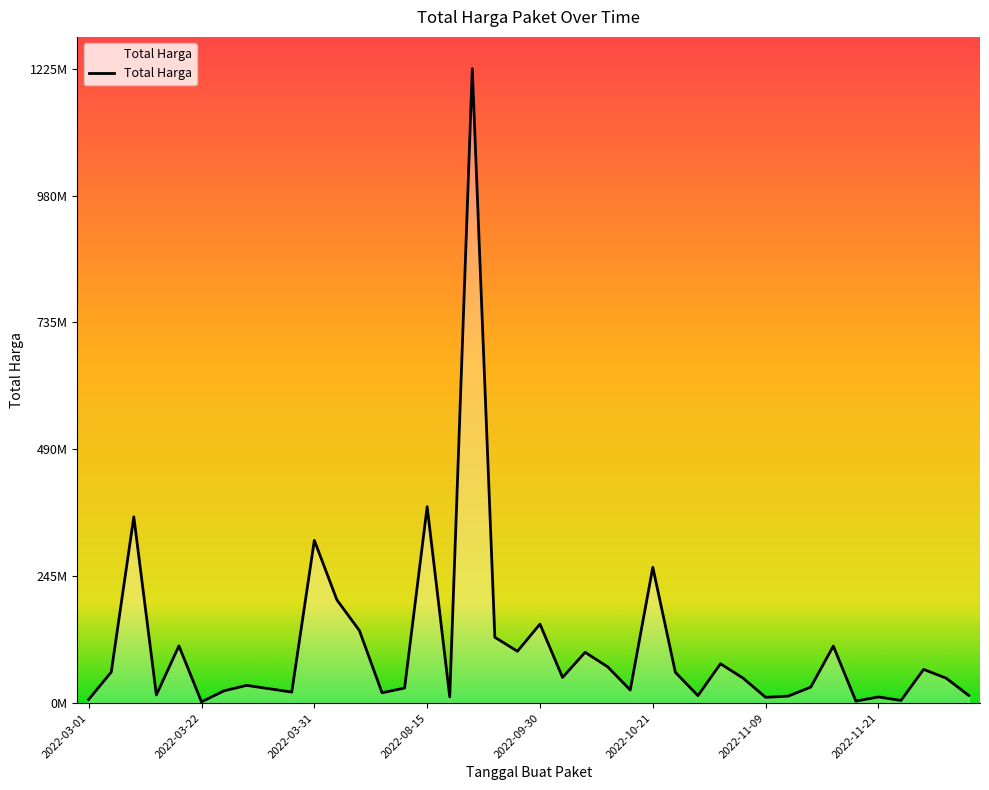

Is it true that the value at 2022-10-01 is 10054959?

False